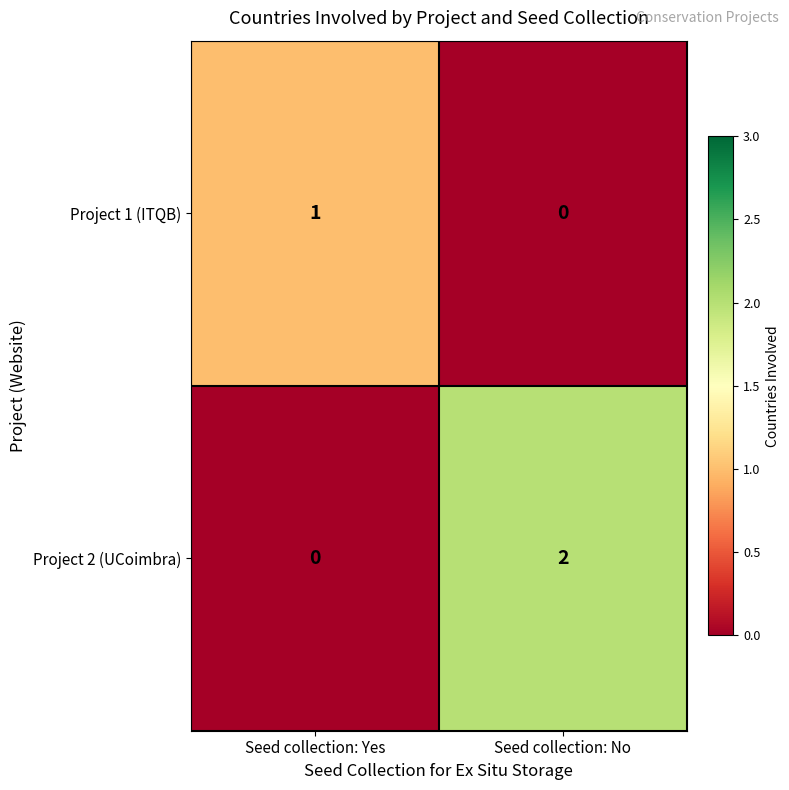

Which series has the widest spread of values?

Project 2 (UCoimbra)